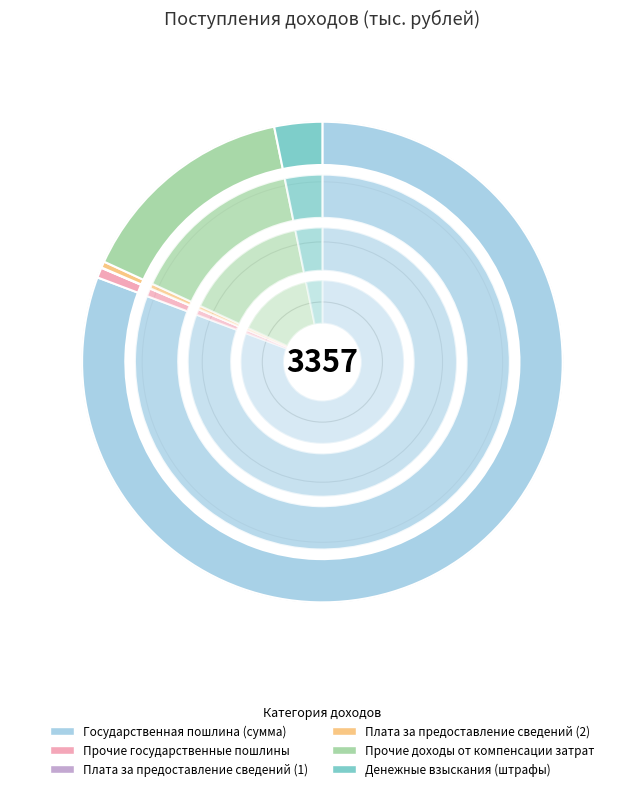

To the nearest percent, what portion does Прочие государственные пошлины represent?

1%